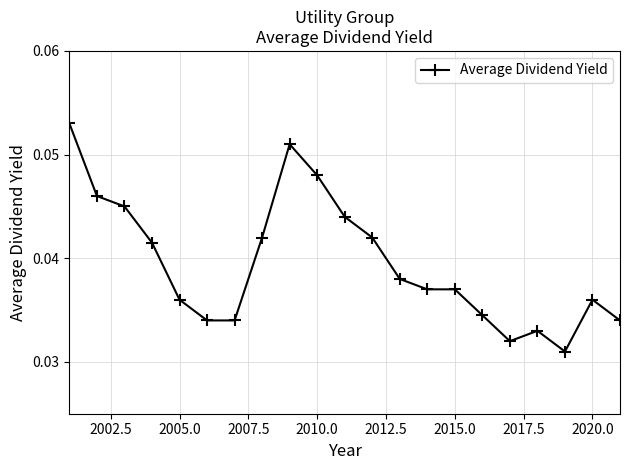

True or false: there are more than 0 points higher than both neighbors.

True